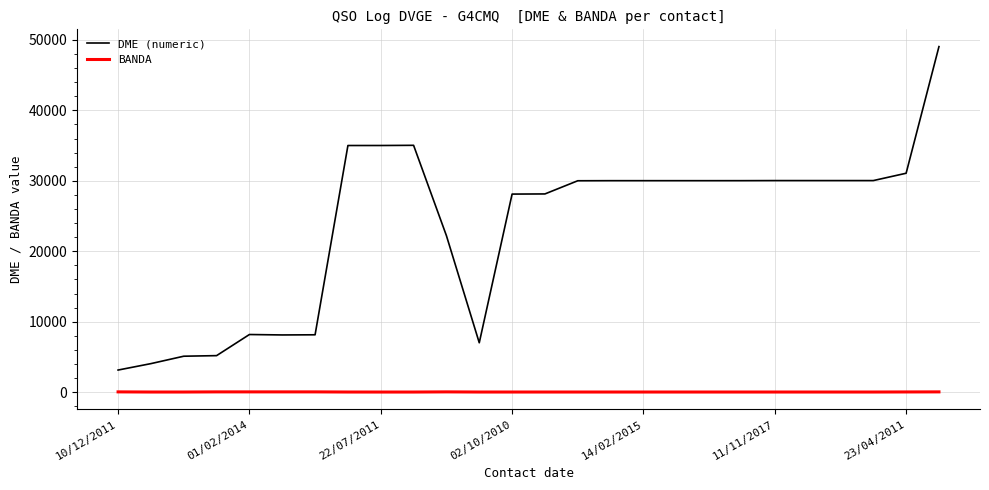

Which series has the largest total across all categories?

DME (numeric)